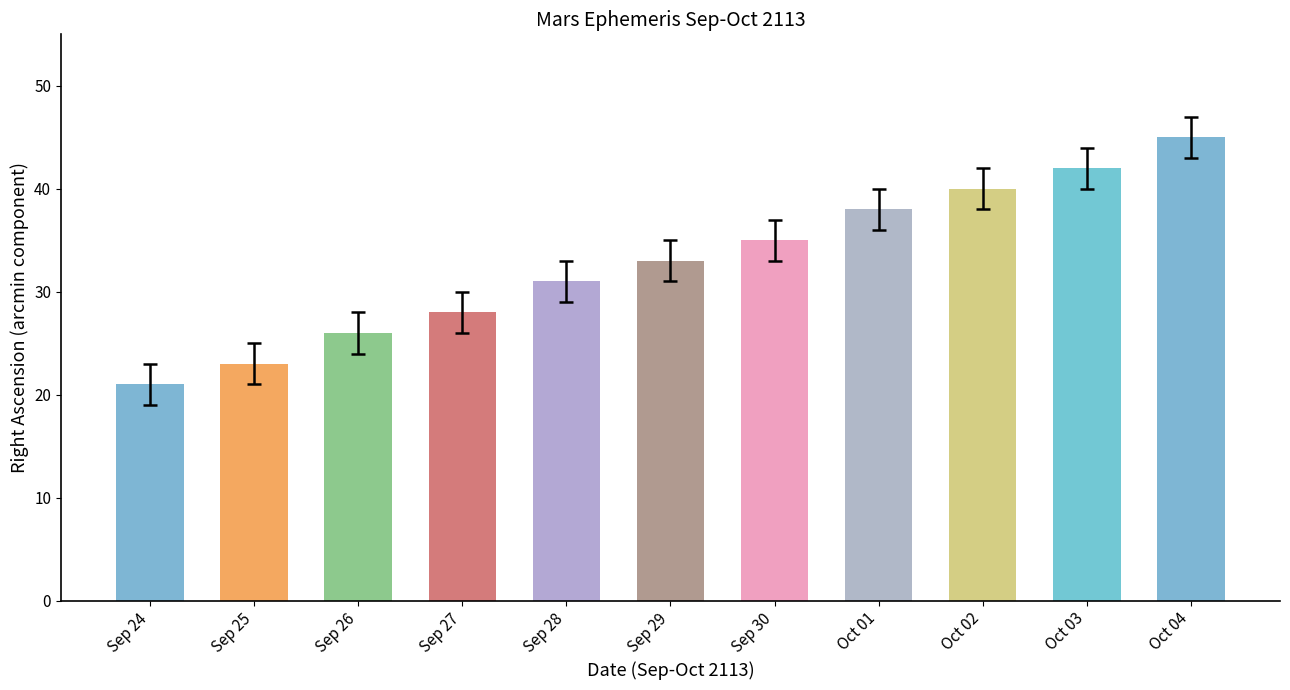

Reading right to left, extract all data points from this chart.

Oct 04=45	Oct 03=42	Oct 02=40	Oct 01=38	Sep 30=35	Sep 29=33	Sep 28=31	Sep 27=28	Sep 26=26	Sep 25=23	Sep 24=21